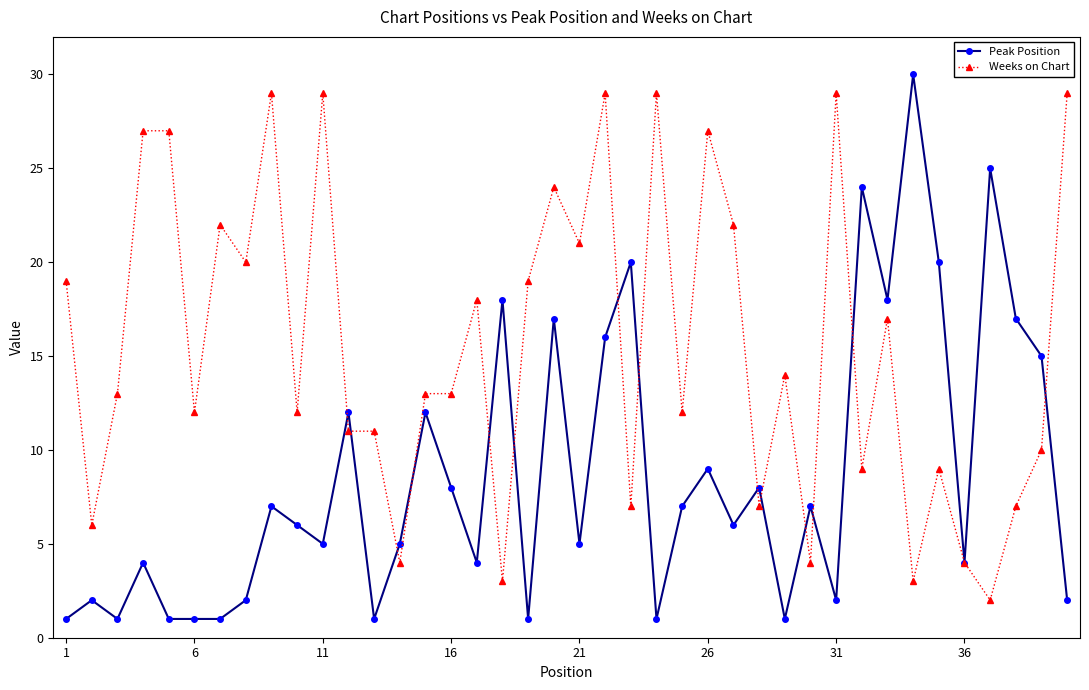

List the series in order of their overall mean, lowest first.

Peak Position, Weeks on Chart